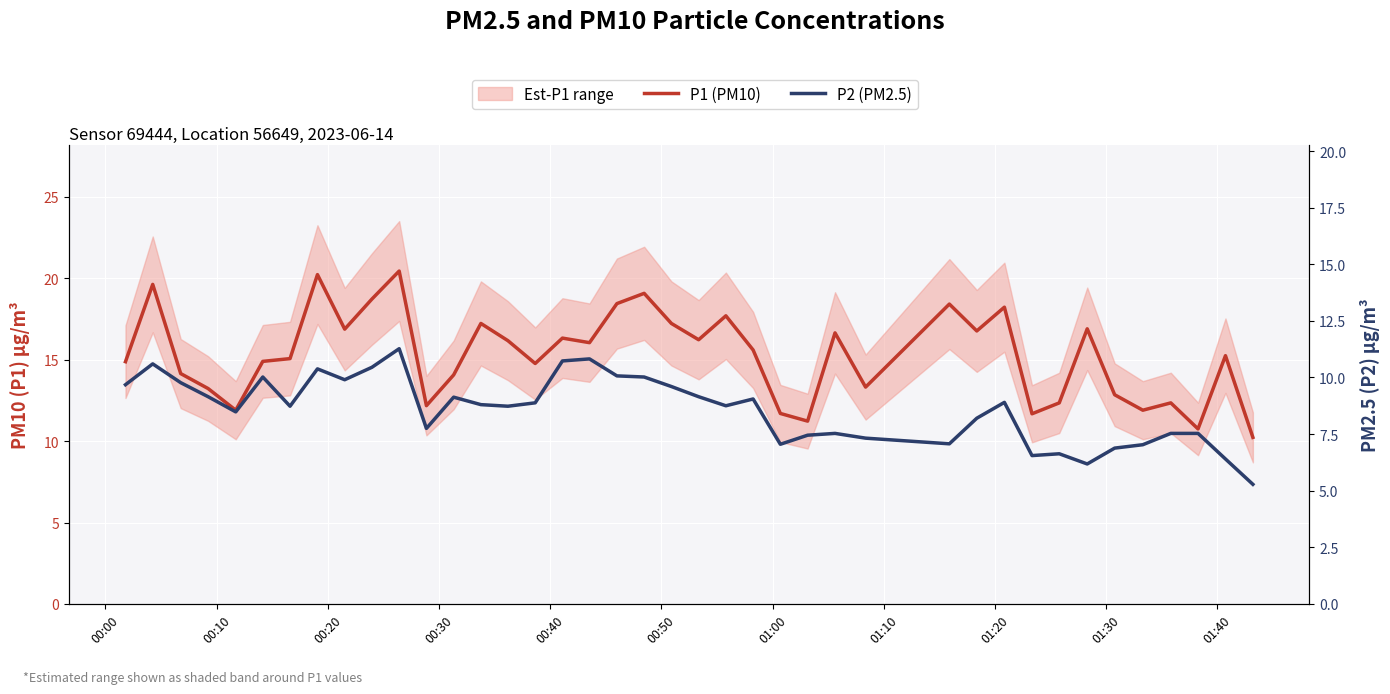

In P1 (PM10), how many points are lower than both neighbors (excluding endpoints)?

12